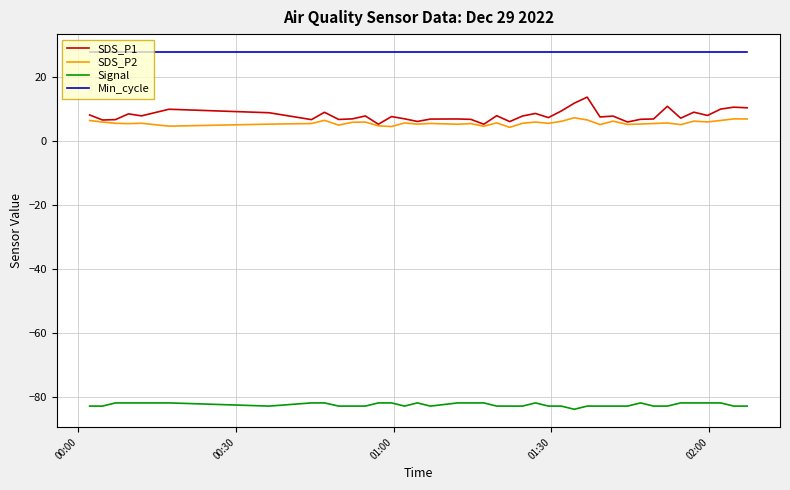

Is this an area chart (filled region under the line)?

No